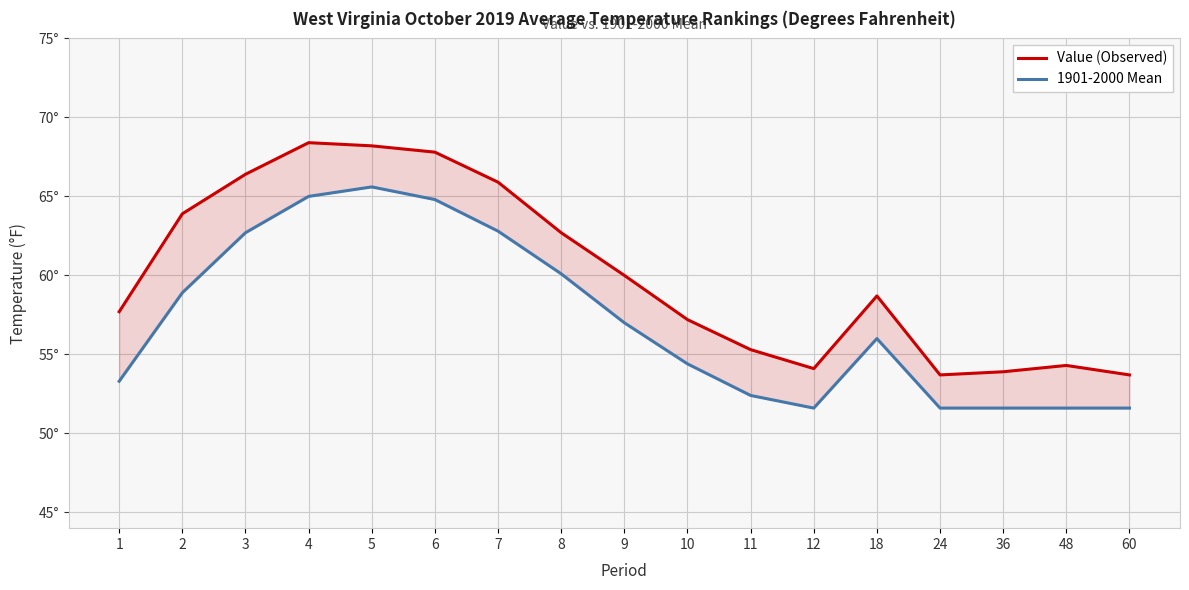

The value of Value (Observed) at 10 is 24.9. True or false?

False